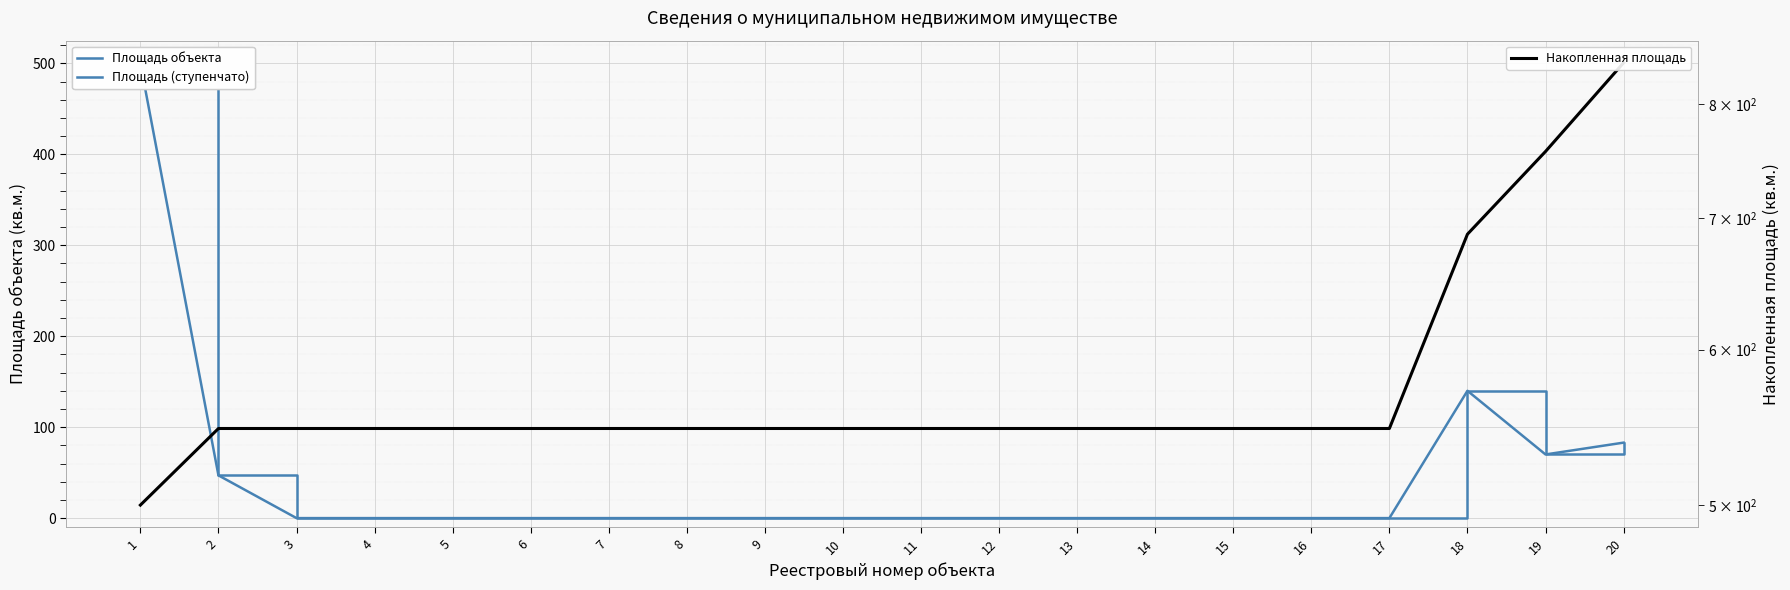

What is the sum of all Площадь (ступенчато) values?

840